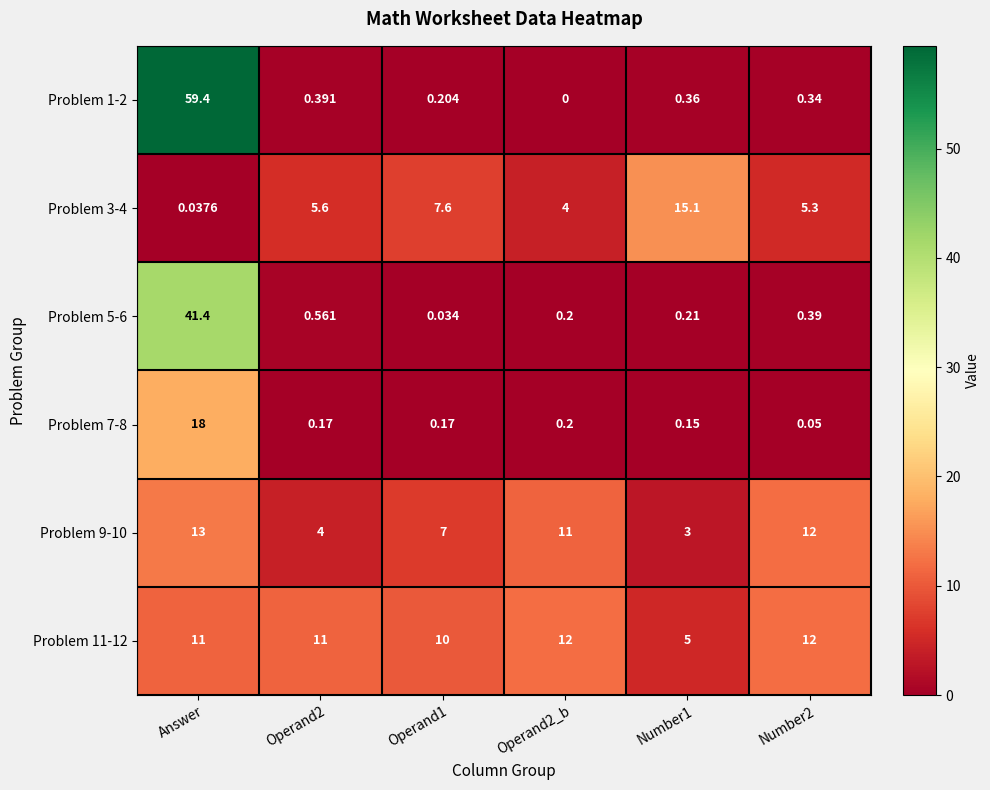

Is the value of Problem 3-4 at Operand2_b greater than the value of Problem 7-8 at Operand2_b?

Yes